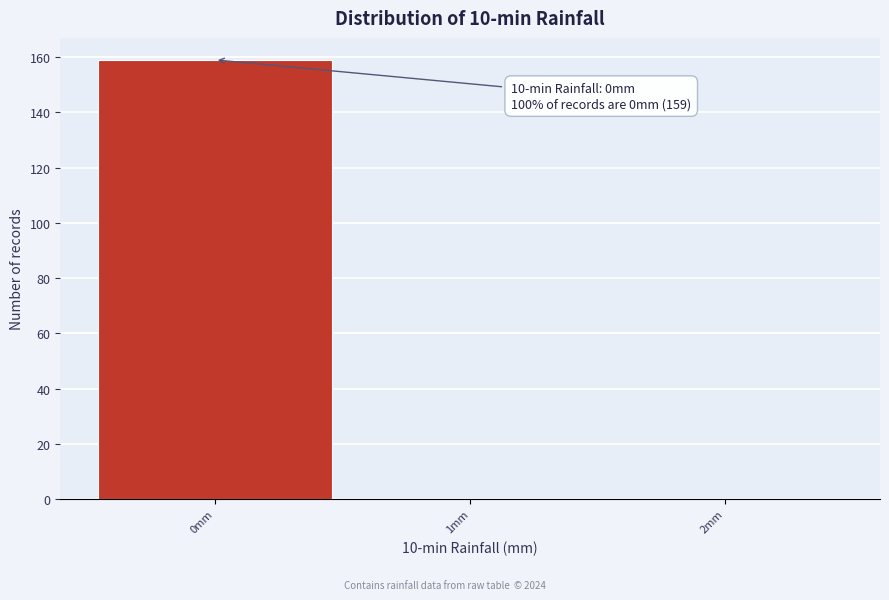

Which range on the x-axis has the tallest bar?

-0.5 to 0.5